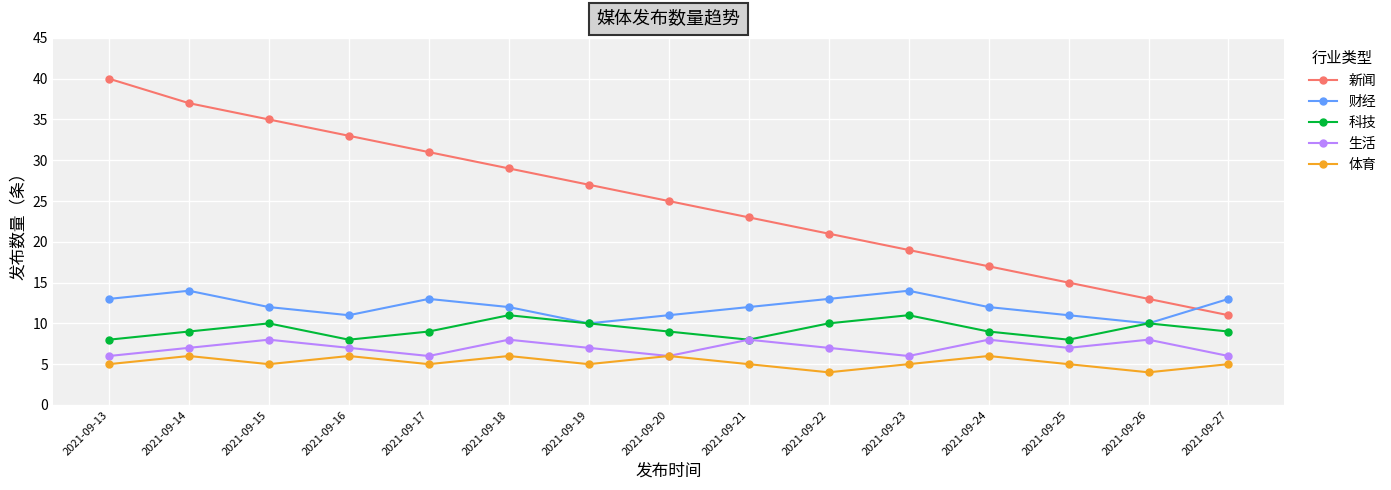

Reading left to right, extract all data points from this chart.

新闻: 40	37	35	33	31	29	27	25	23	21	19	17	15	13	11
财经: 13	14	12	11	13	12	10	11	12	13	14	12	11	10	13
科技: 8	9	10	8	9	11	10	9	8	10	11	9	8	10	9
生活: 6	7	8	7	6	8	7	6	8	7	6	8	7	8	6
体育: 5	6	5	6	5	6	5	6	5	4	5	6	5	4	5